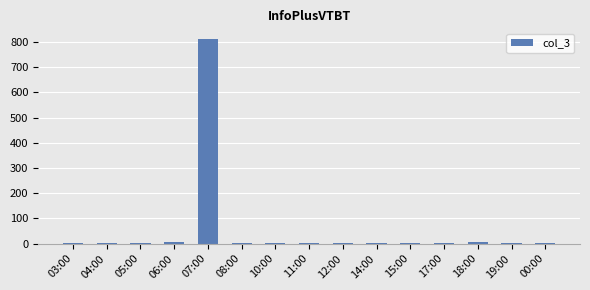

The chart shows a value of 1 at 11:00. True or false?

True